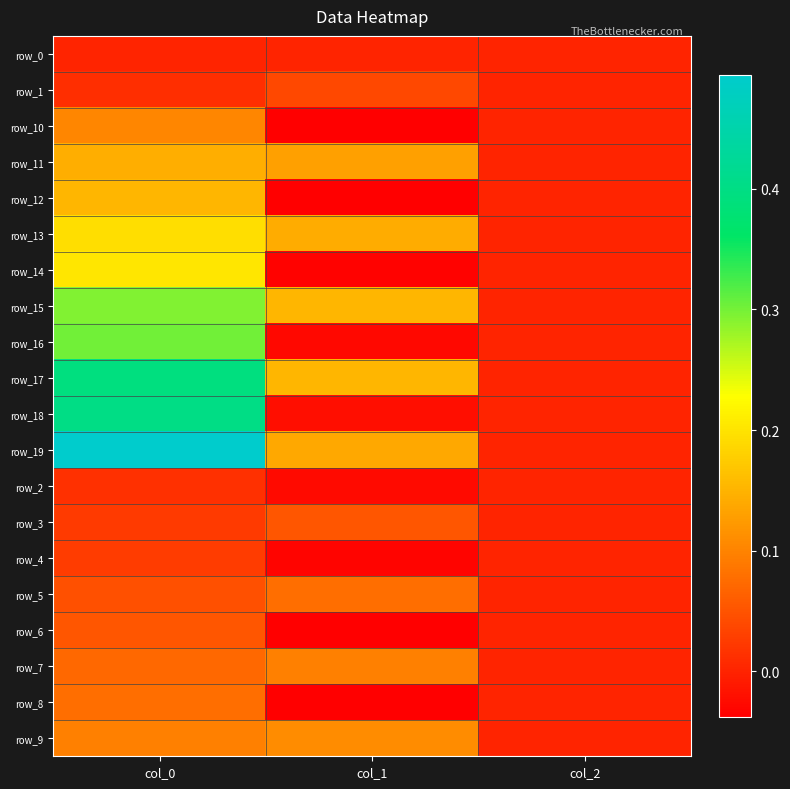

Which has a higher value, col_2 or col_0?

col_2